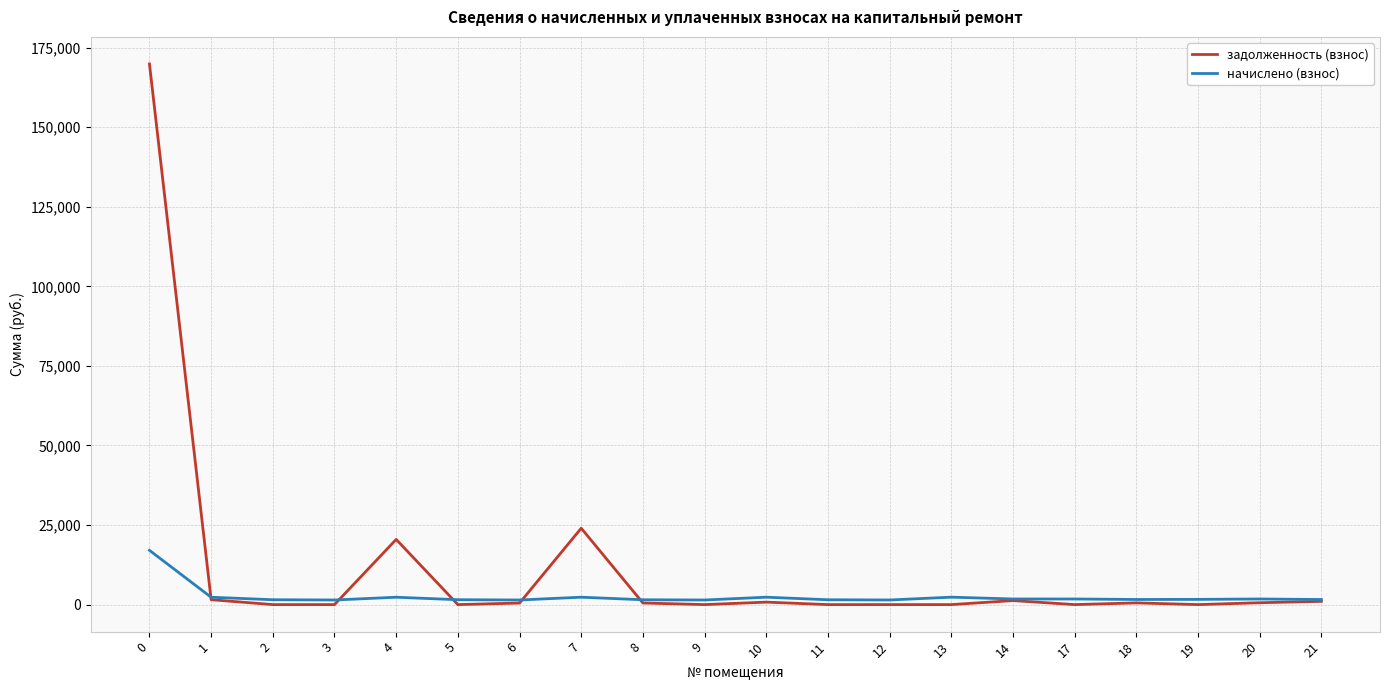

The value of задолженность (взнос) at 9 is -88726.6. True or false?

False